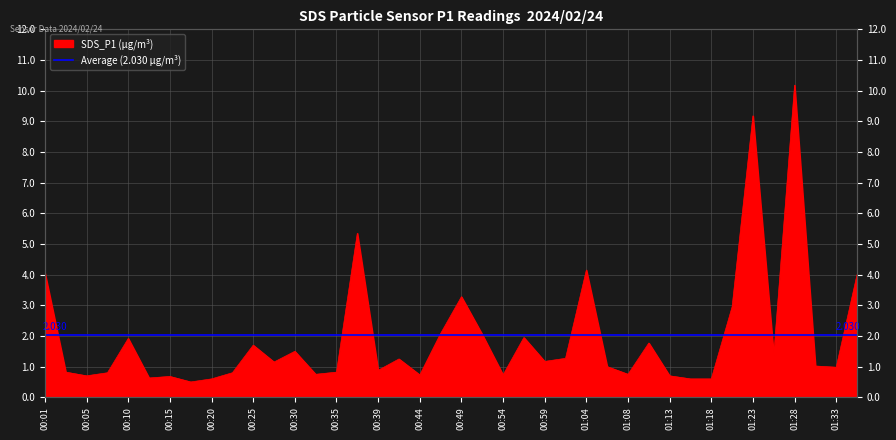

Which label corresponds to the largest value in the chart?

01:28